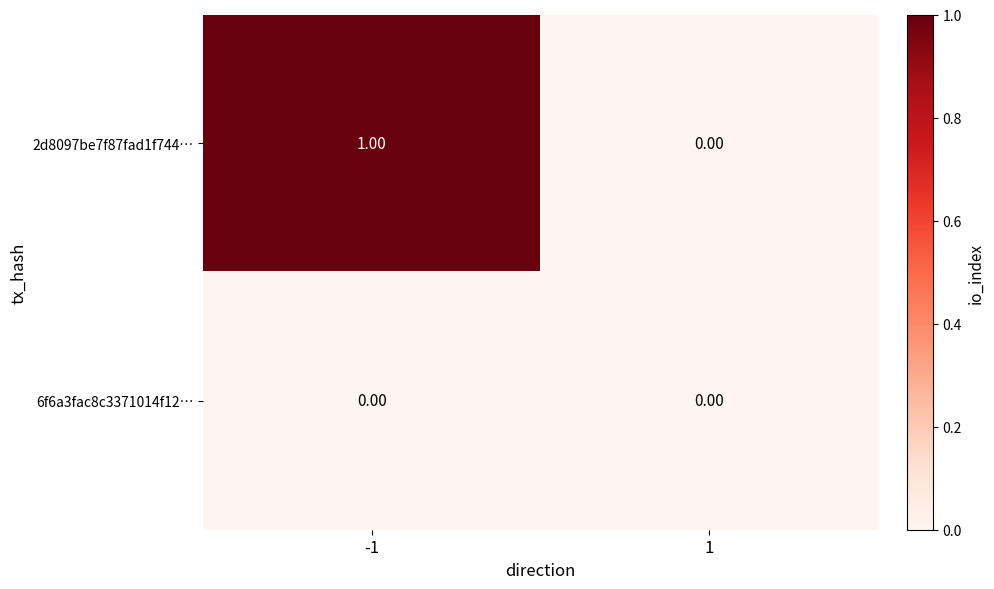

Which series has the largest range (max minus min)?

2d8097be7f87fad1f744…